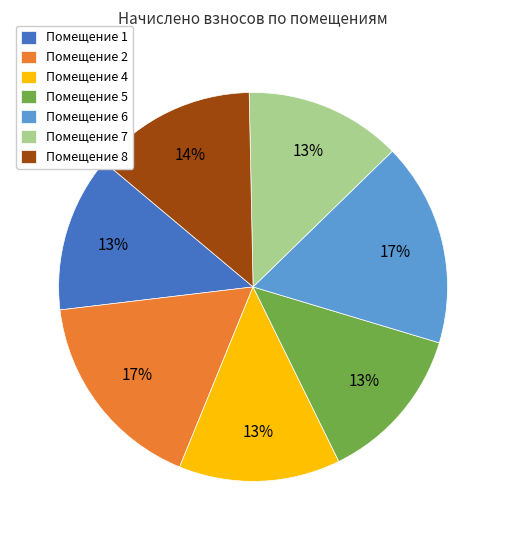

Approximately how many times larger is the value at Помещение 1 compared to Помещение 2?

0.8